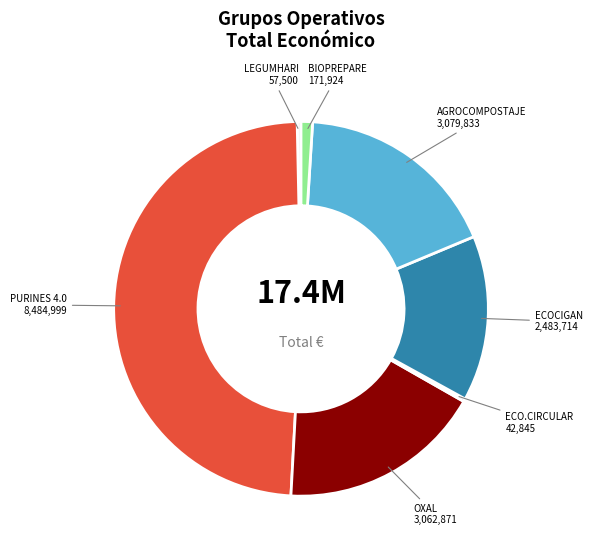

Which slice is the largest?

PURINES 4.0